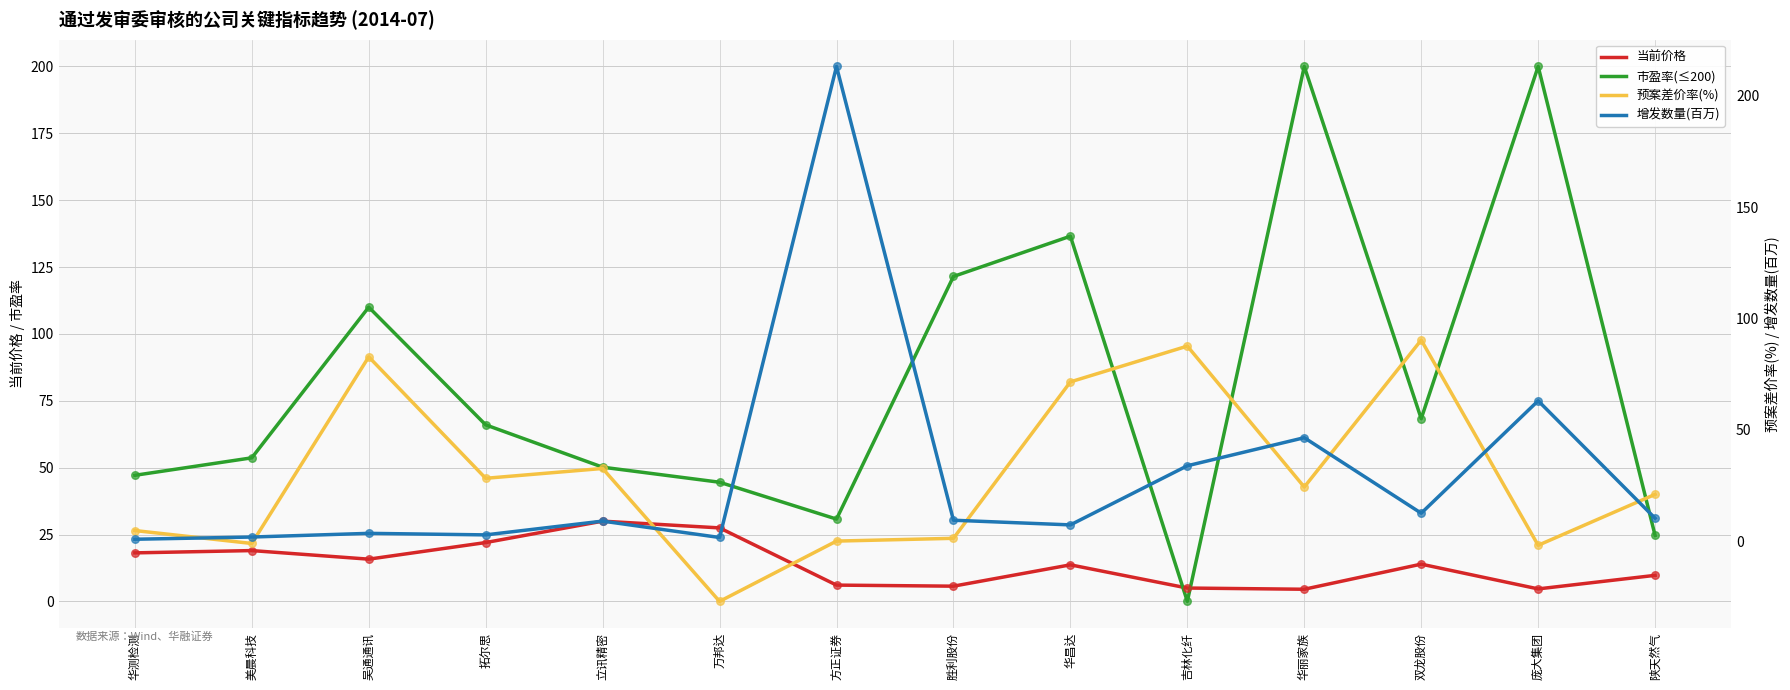

What is the total value across all series at 双龙股份?

185.1